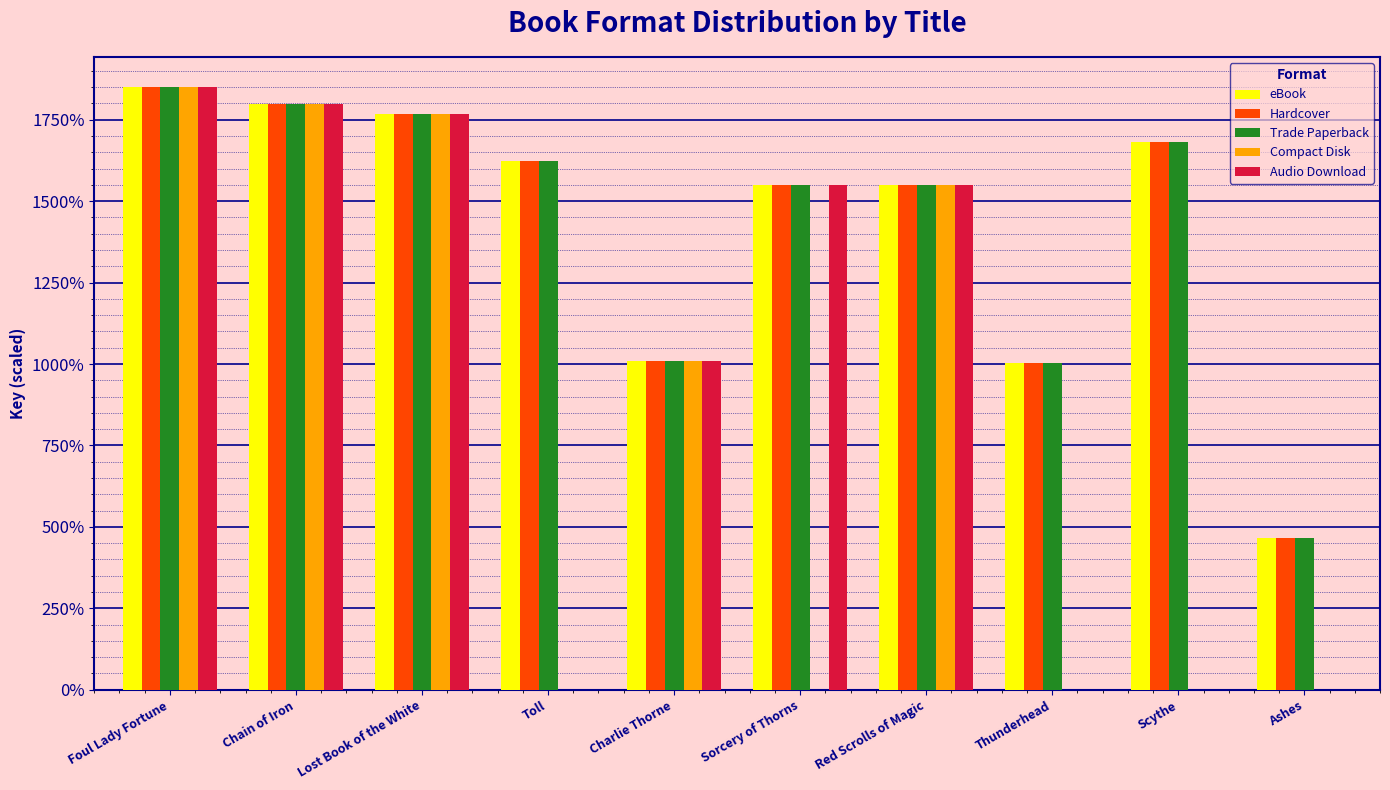

Rank the series by their maximum value, from highest to lowest.

eBook, Hardcover, Trade Paperback, Compact Disk, Audio Download